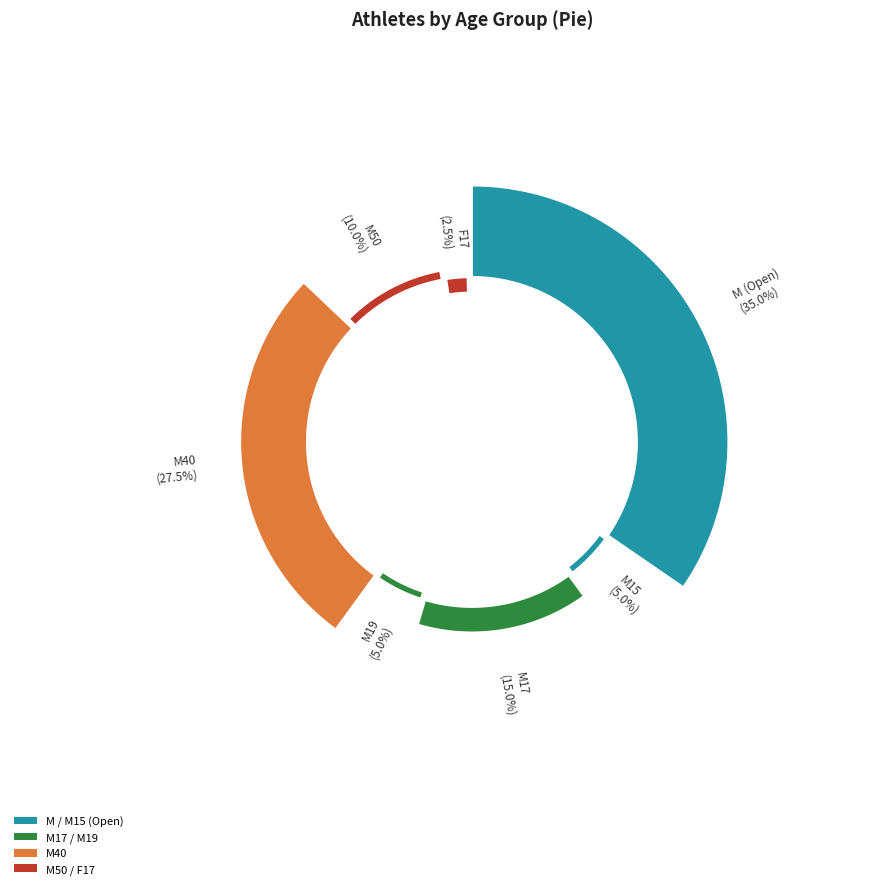

The 3 slice represents 5% of the pie. True or false?

True